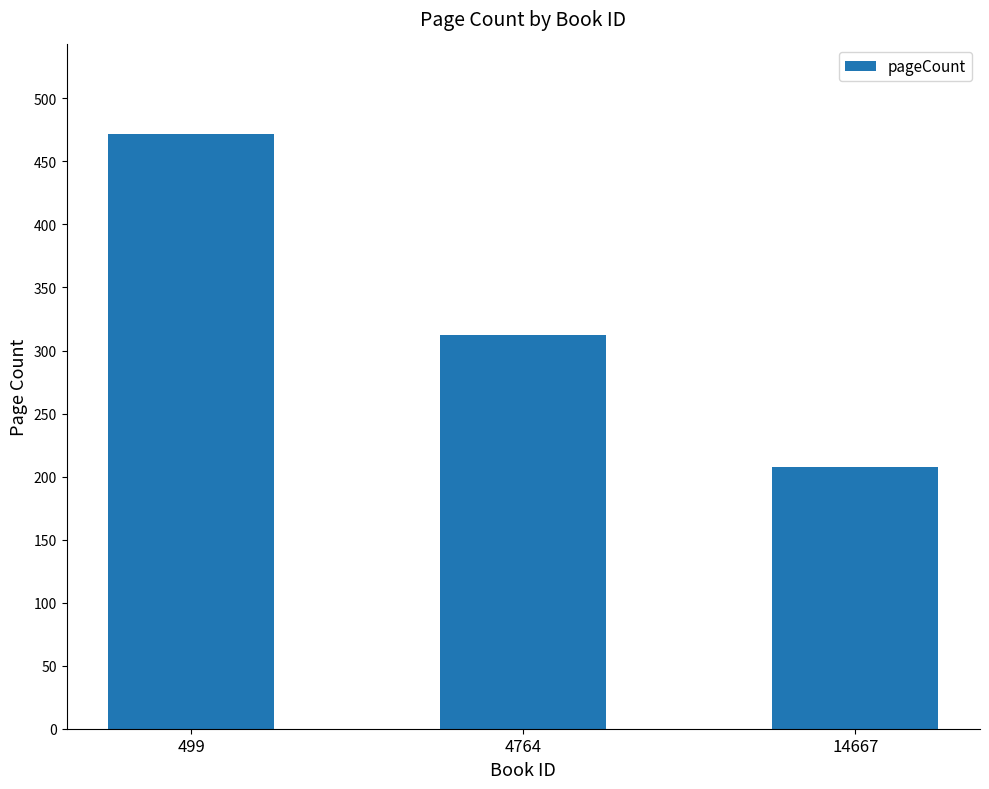

Which category has the lowest value across all series?

14667